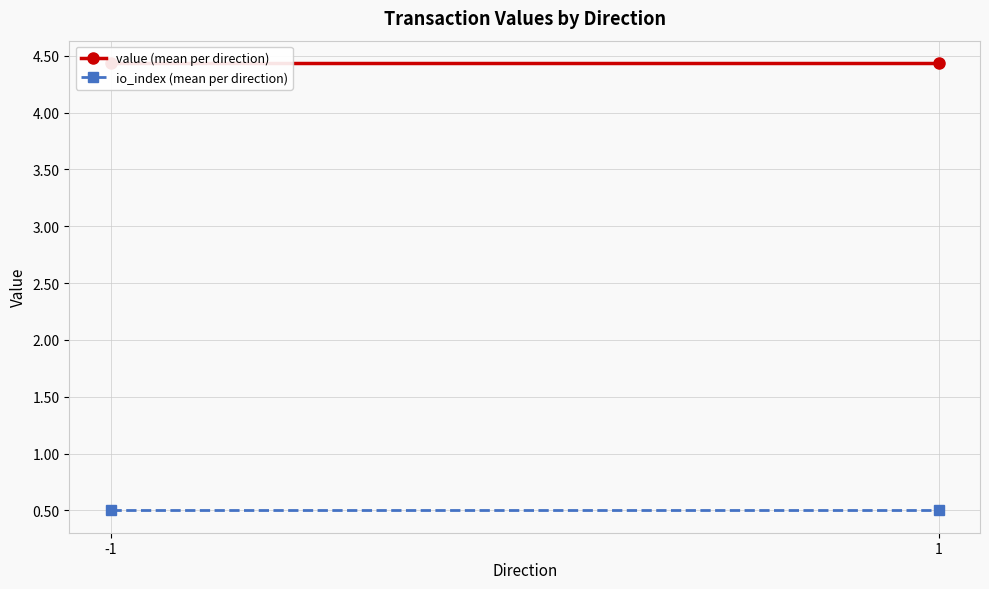

Reading left to right, list all the values displayed in this chart.

value (mean per direction): 4.4	4.4
io_index (mean per direction): 0.5	0.5